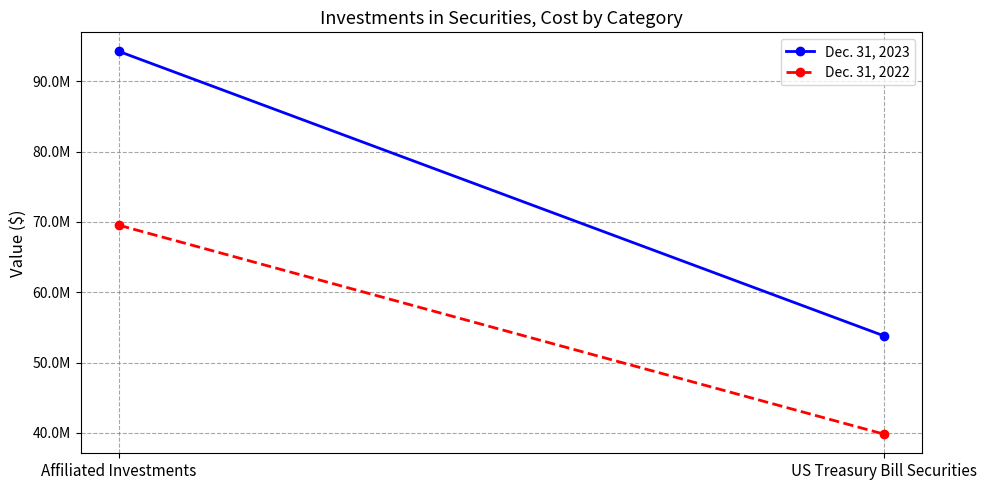

Which series changed the most between Affiliated Investments and US Treasury Bill Securities?

Dec. 31, 2023